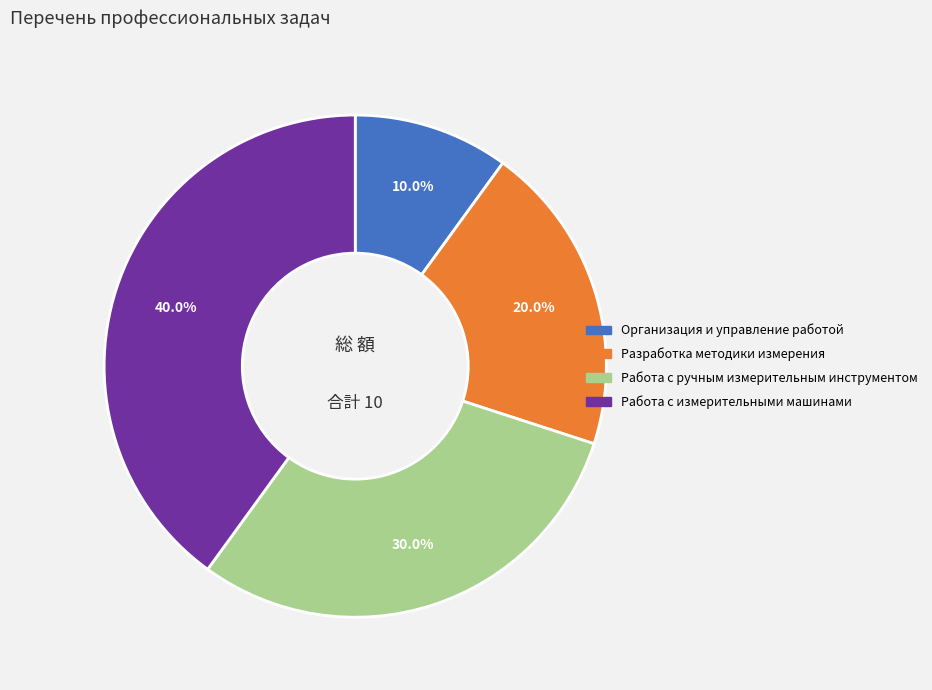

How many segments does this pie chart have?

4